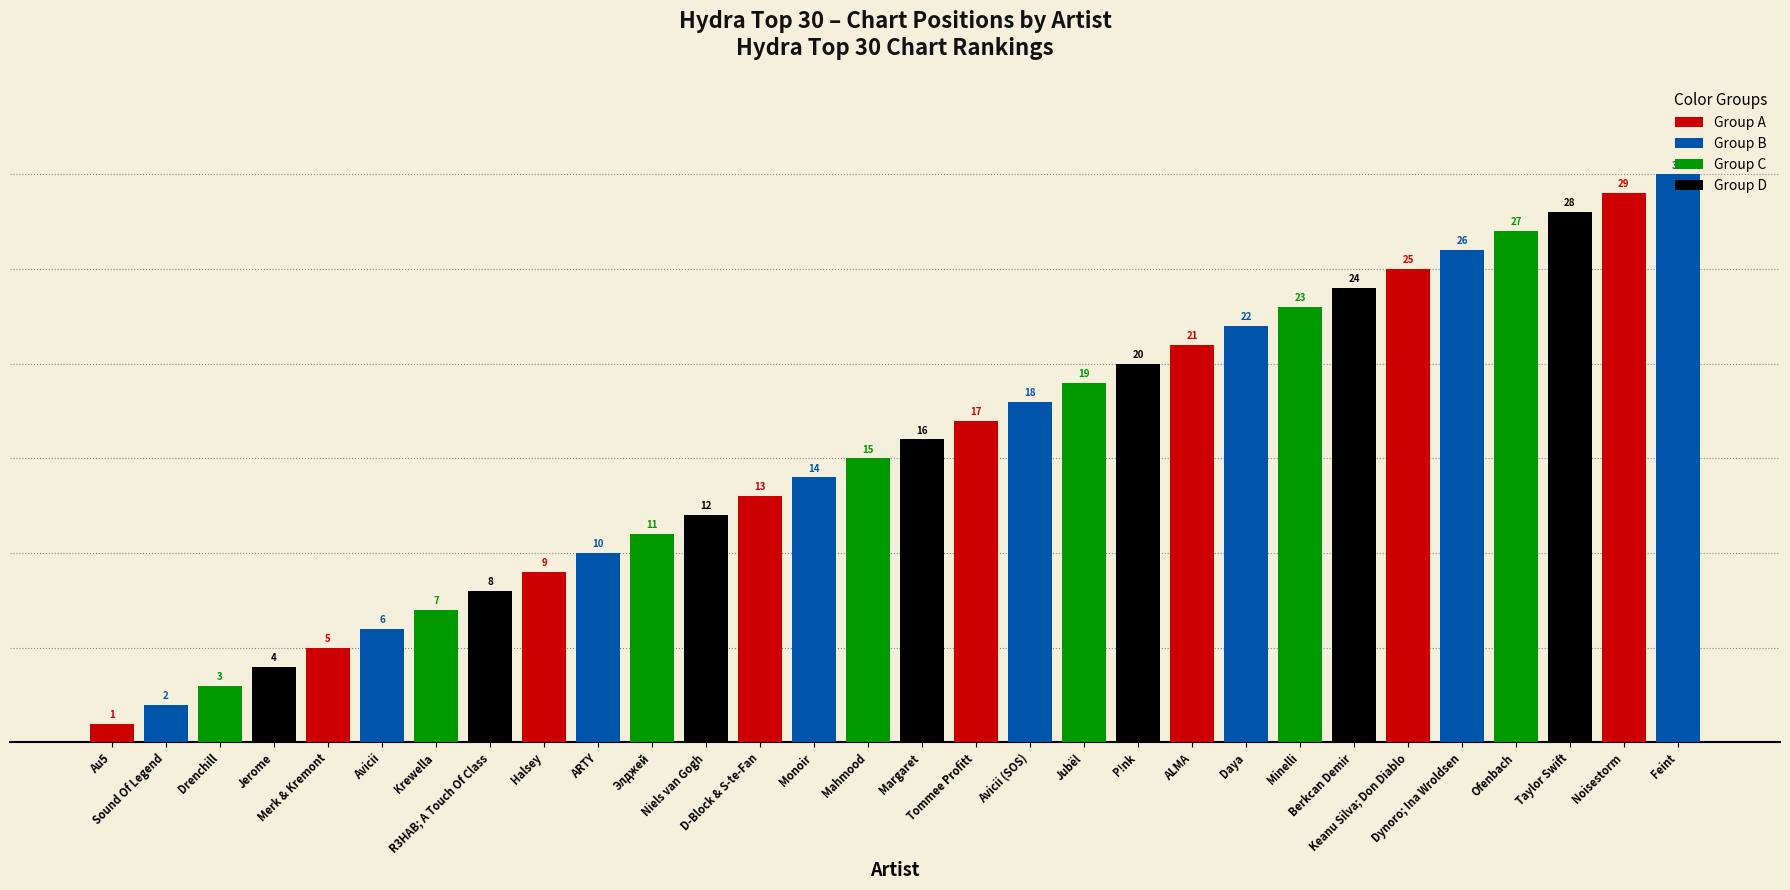

How many bars are there in total?

30